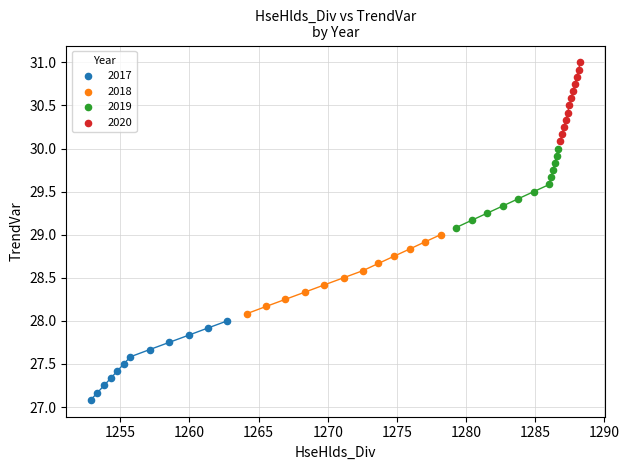

Which series reaches the maximum Y coordinate?

2020